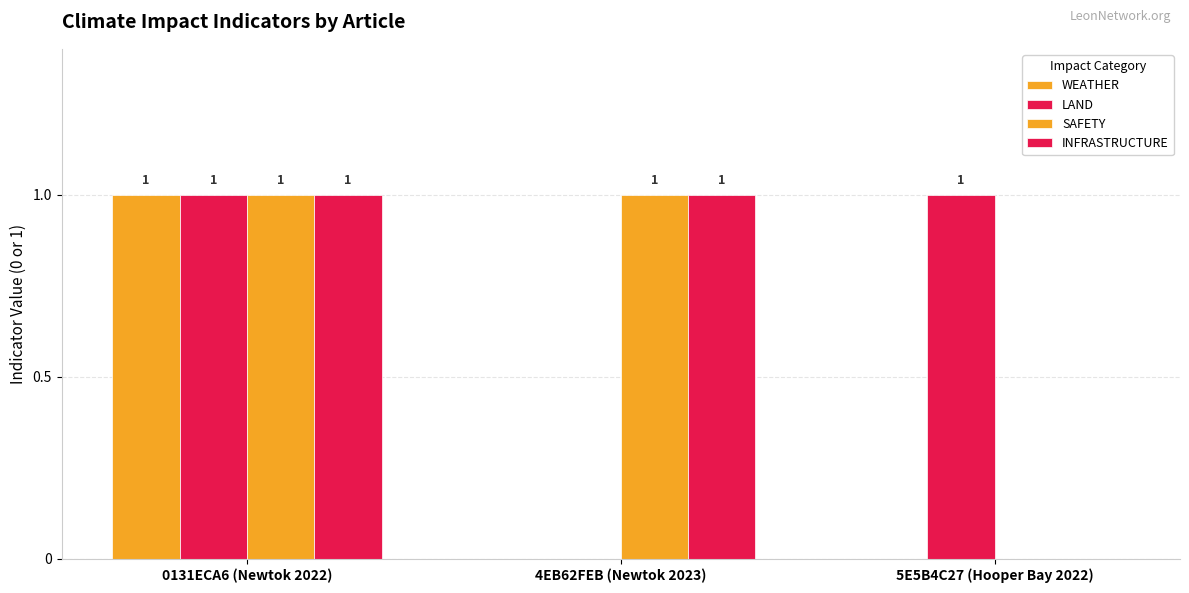

What is the maximum value for LAND?

1